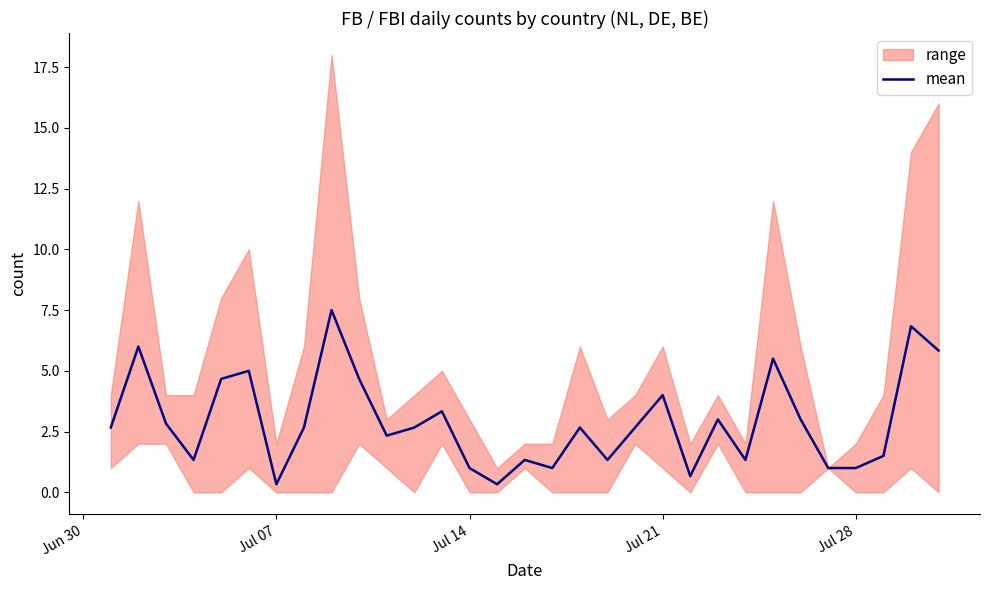

True or false: mean has a value of 4.0 at Jul 21.

True